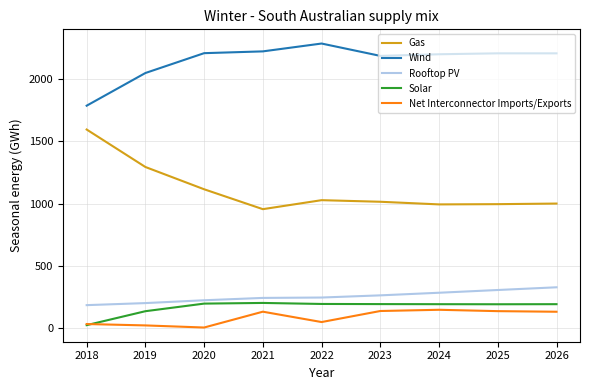

What is the average value of the Rooftop PV series?

249.5